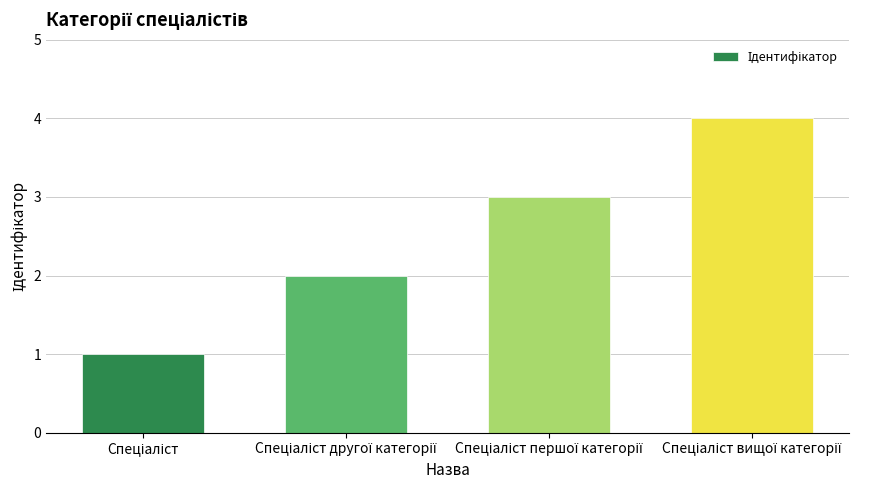

What is the maximum value shown in the chart?

4